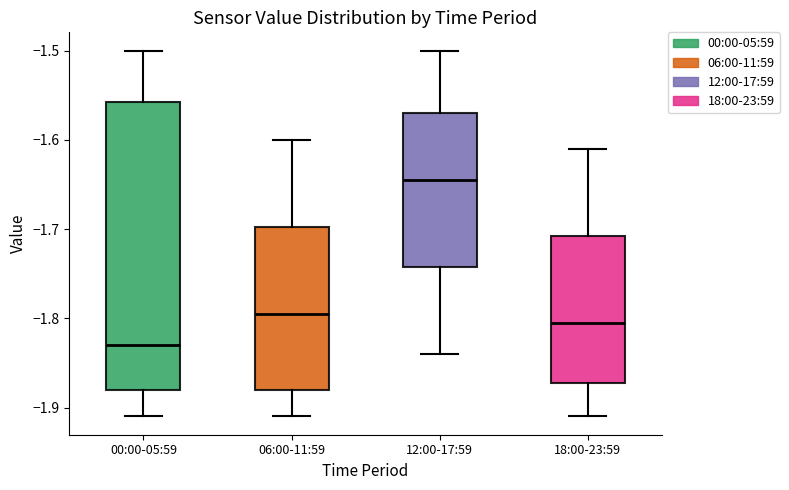

Where is the lower edge of the box for 00:00-05:59 on the y-axis? The values are not printed on the chart, so give them approximately, as read against the axis.

-1.88